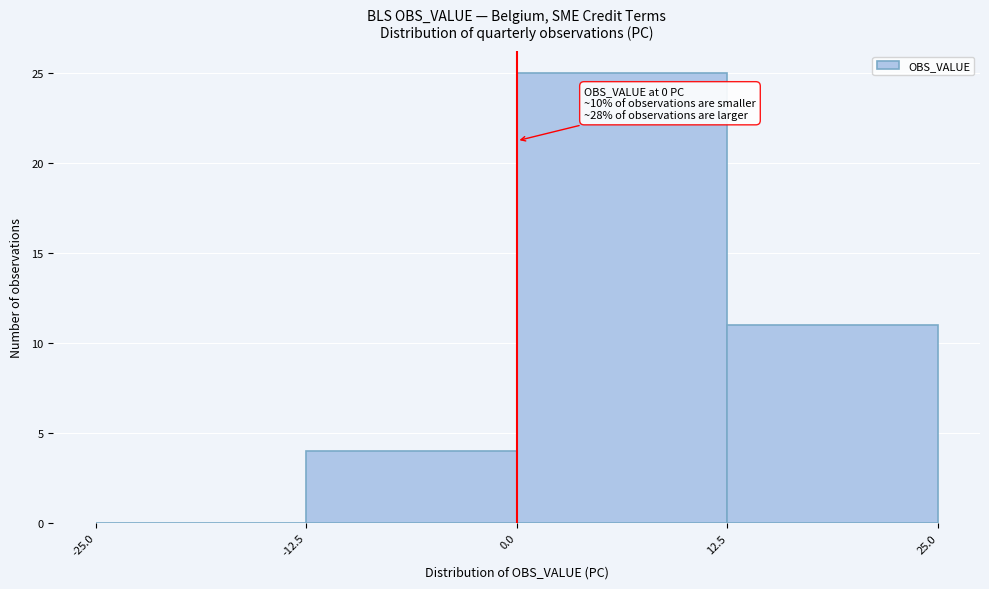

Over which range of the x-axis is the bar tallest?

0.0 to 12.5